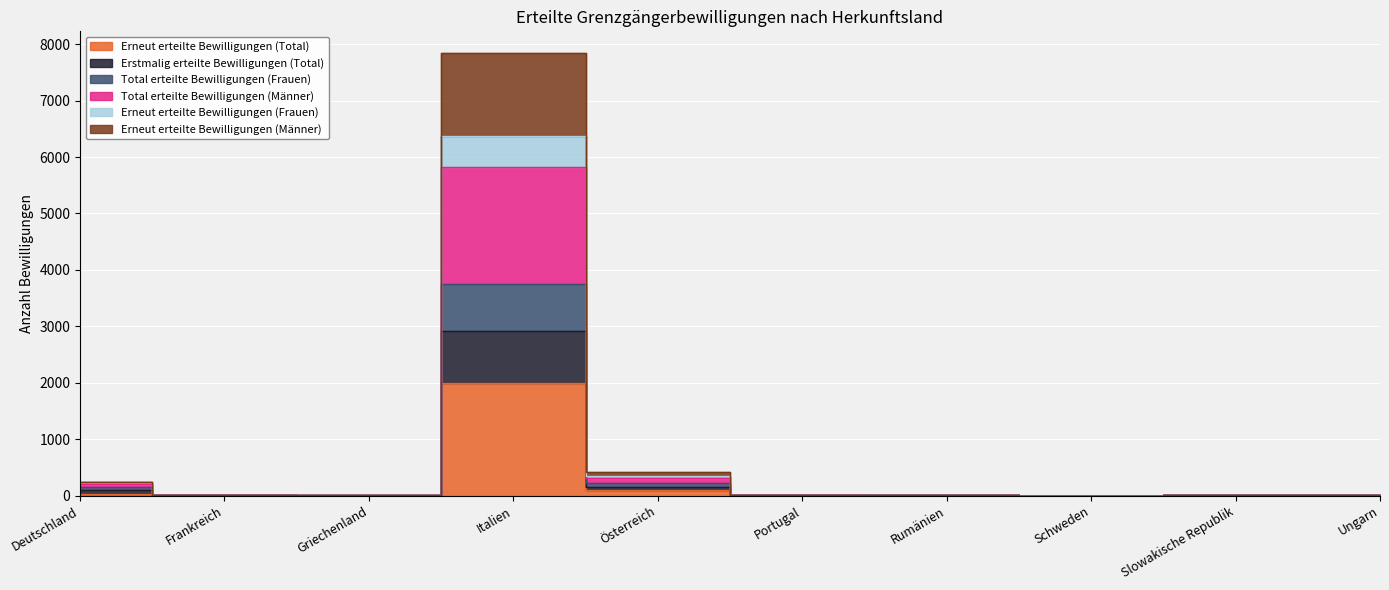

Is it true that Total erteilte Bewilligungen (Frauen) equals 16 at Portugal?

False